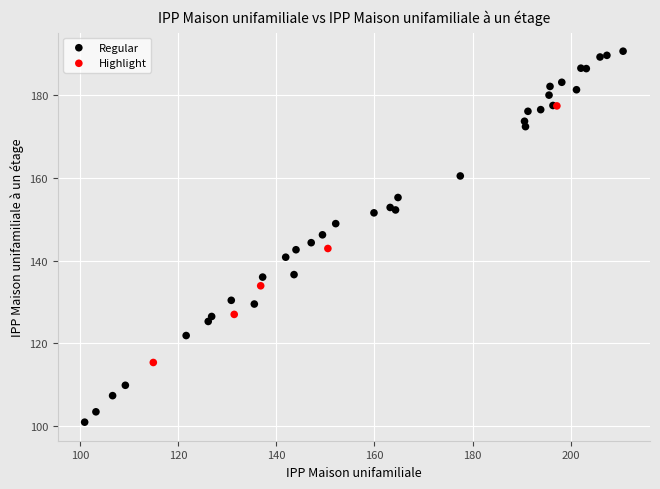

Which series has the widest spread of Y values?

Regular